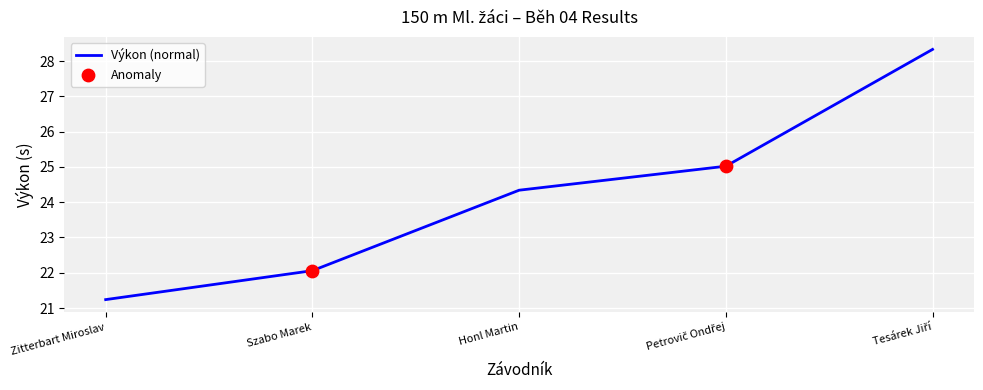

Between Zitterbart Miroslav and Szabo Marek, which is larger?

Szabo Marek